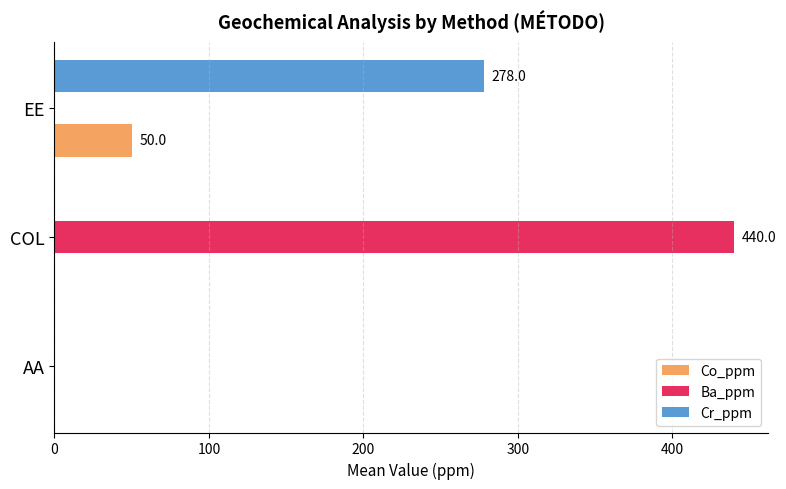

The value of Cr_ppm at AA is 84. True or false?

False